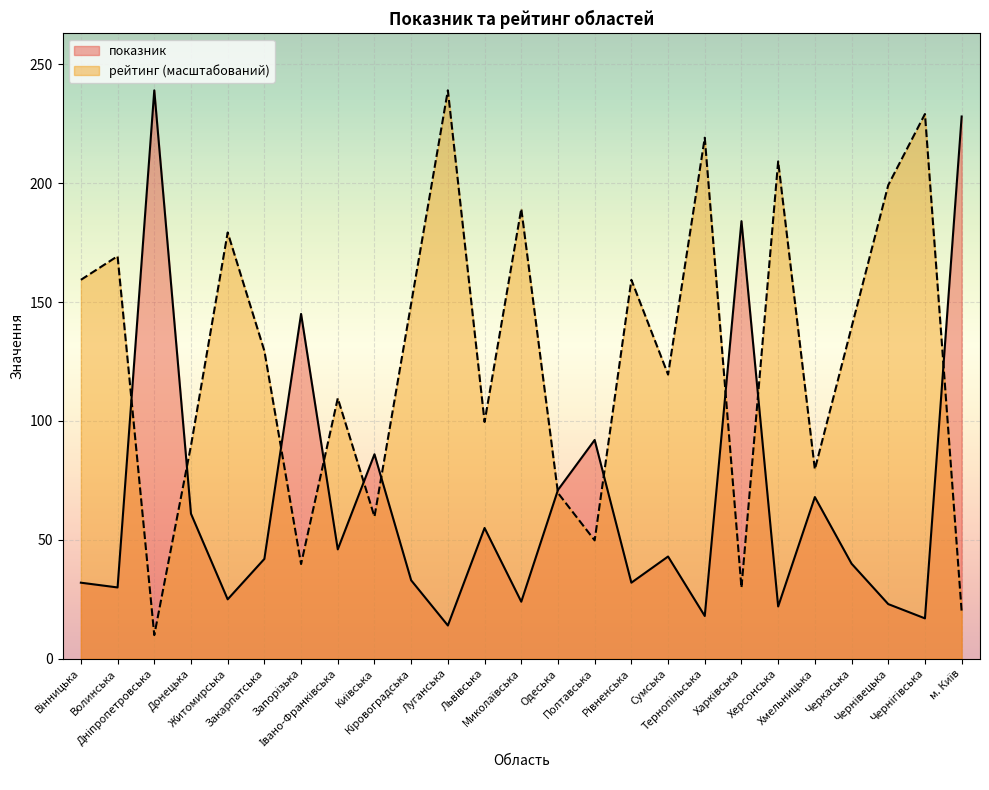

What is the sum of the рейтинг values at Харківська and Рівненська?

189.2